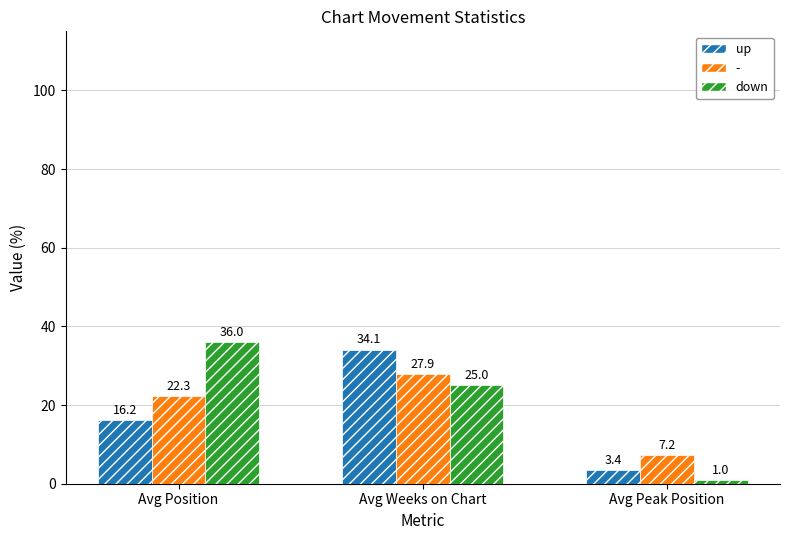

What is the lowest value of the up series?

3.4